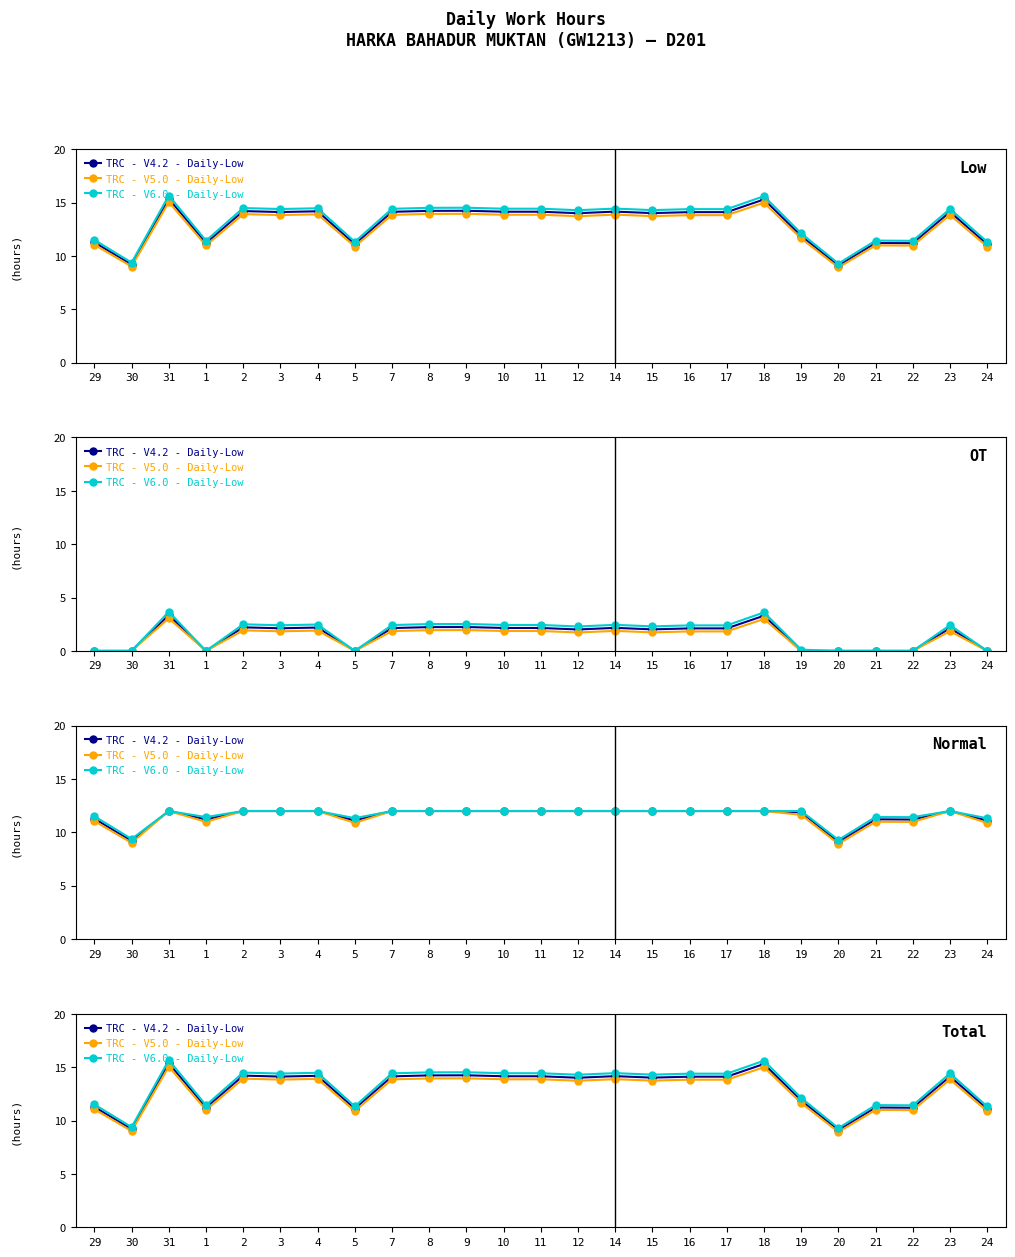

At how many categories does at least one series exceed 9?

25